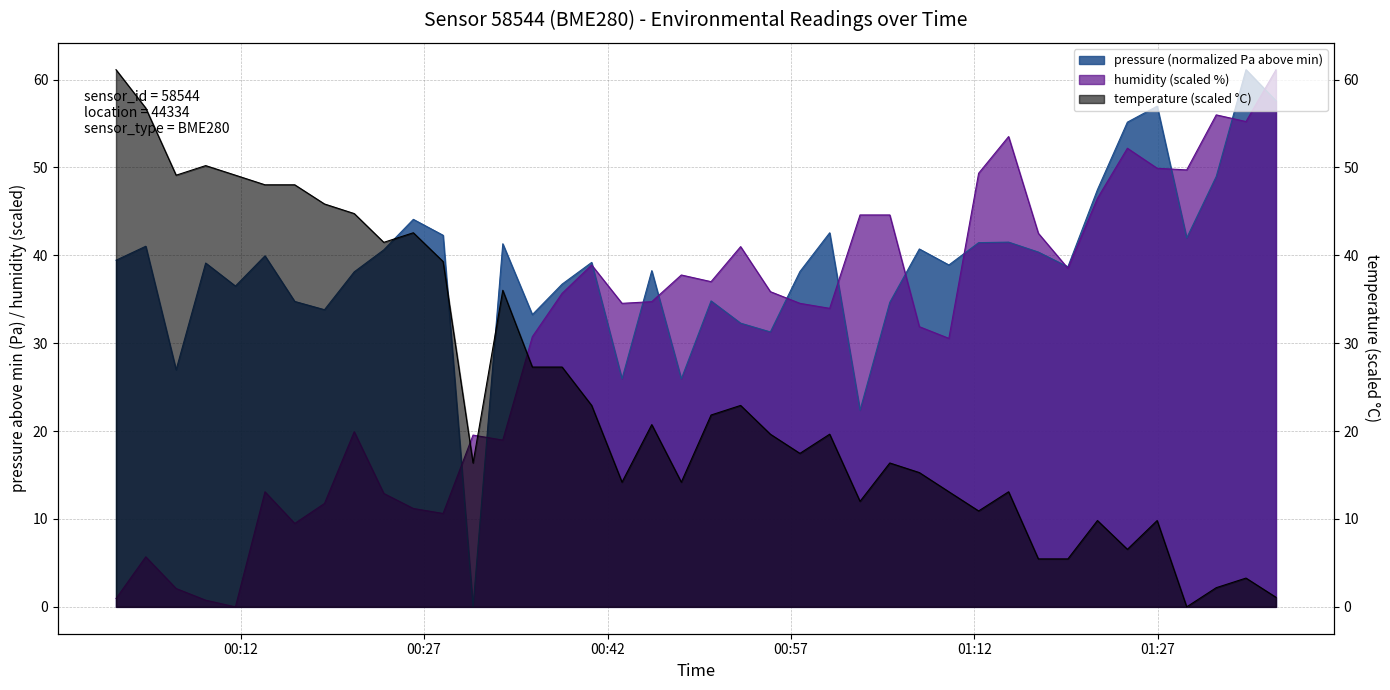

At which label does humidity first exceed 34?

2024-01-11T00:38:17